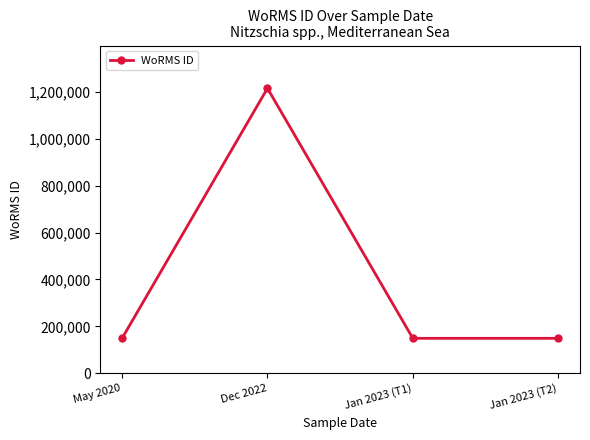

What is the ratio of the value at Jan 2023 (T2) to the value at Dec 2022?

0.1